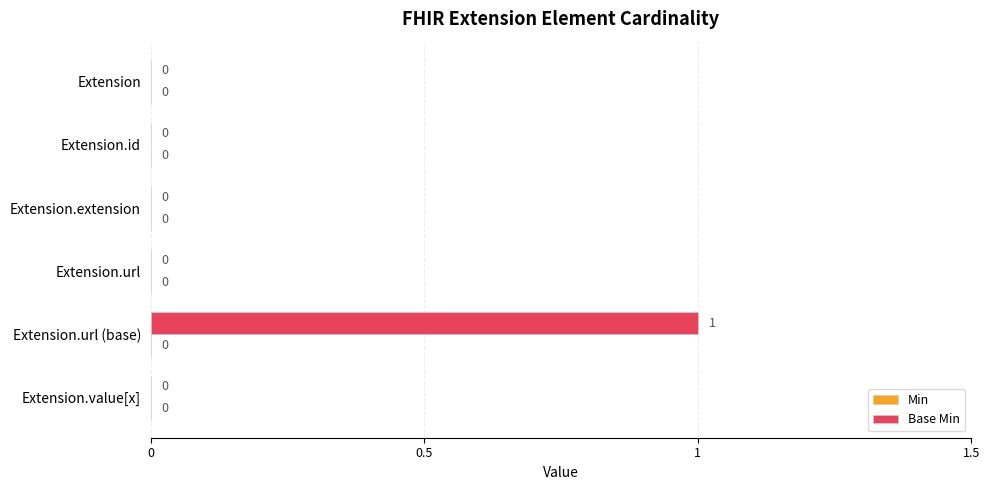

What is the change in value from Extension to Extension.url (base)?

+1